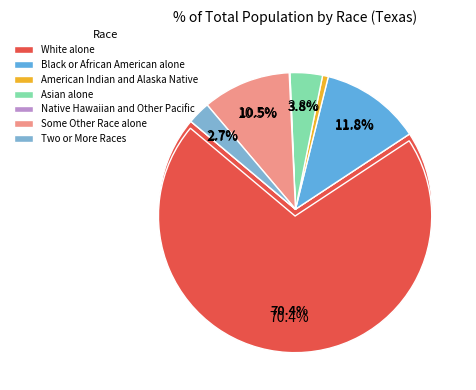

Is it true that Native Hawaiian and Other Pacific is 1% of the pie?

False